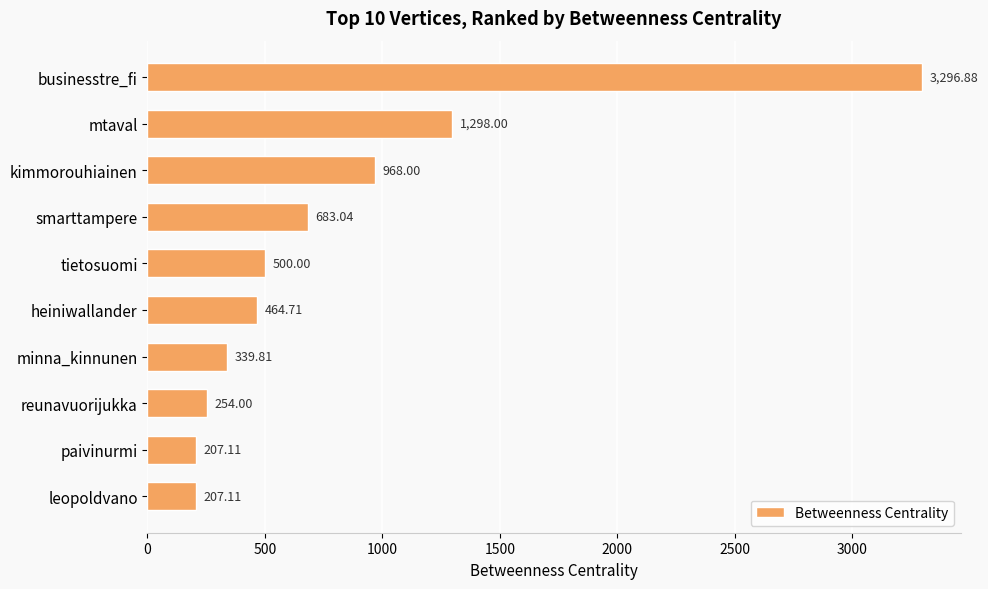

What is the label of the 7th bar from the top?

minna_kinnunen